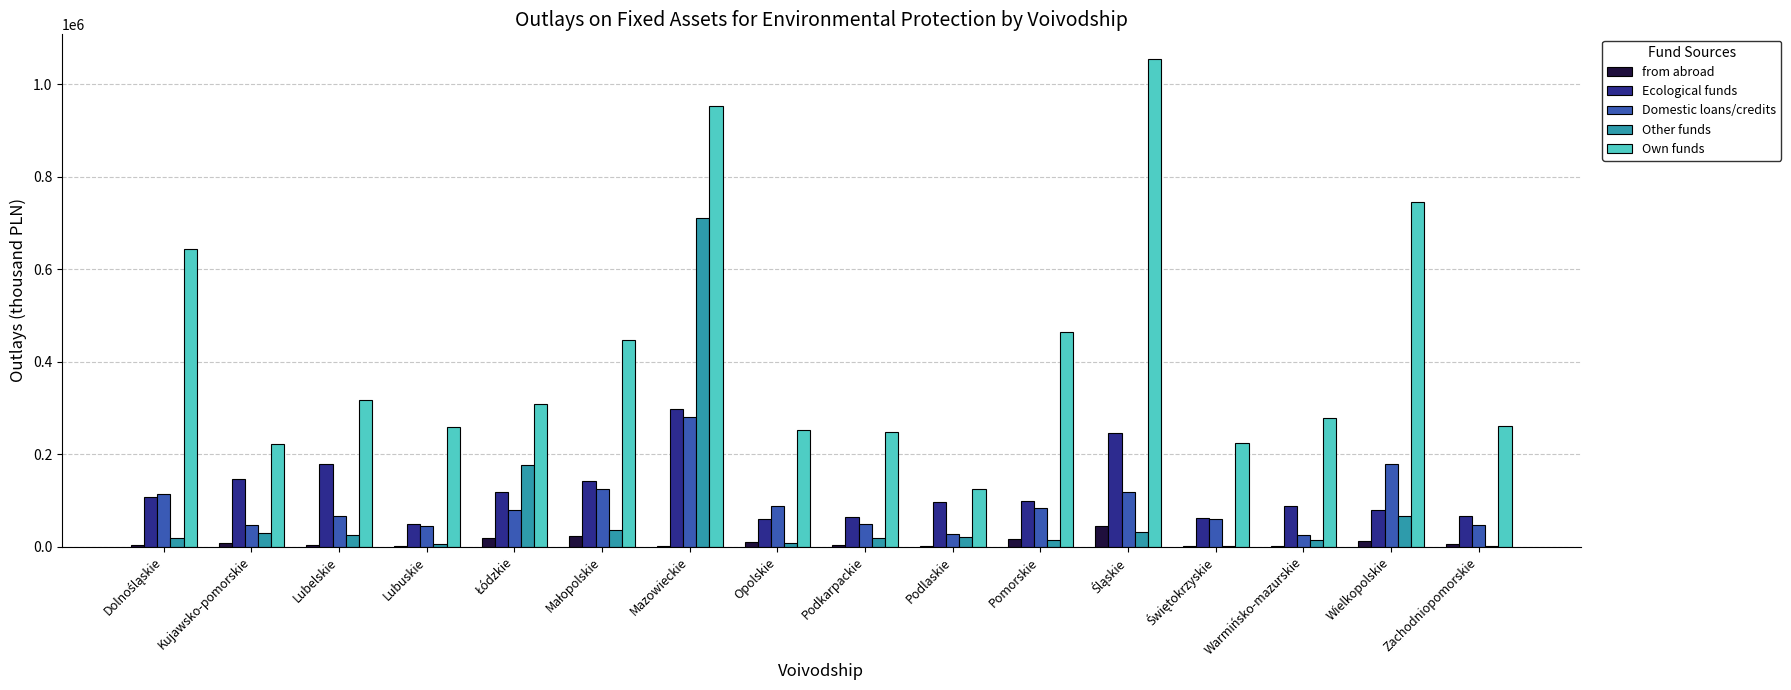

Does the chart contain stacked bars?

No